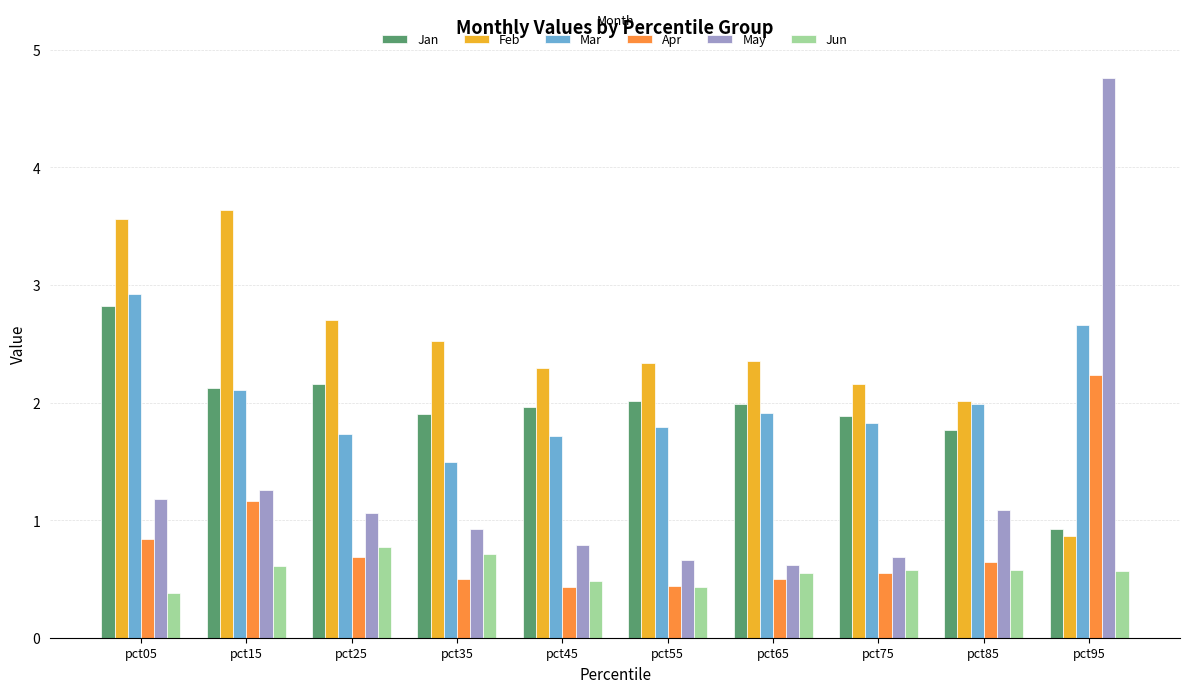

Which series has the widest spread of values?

May